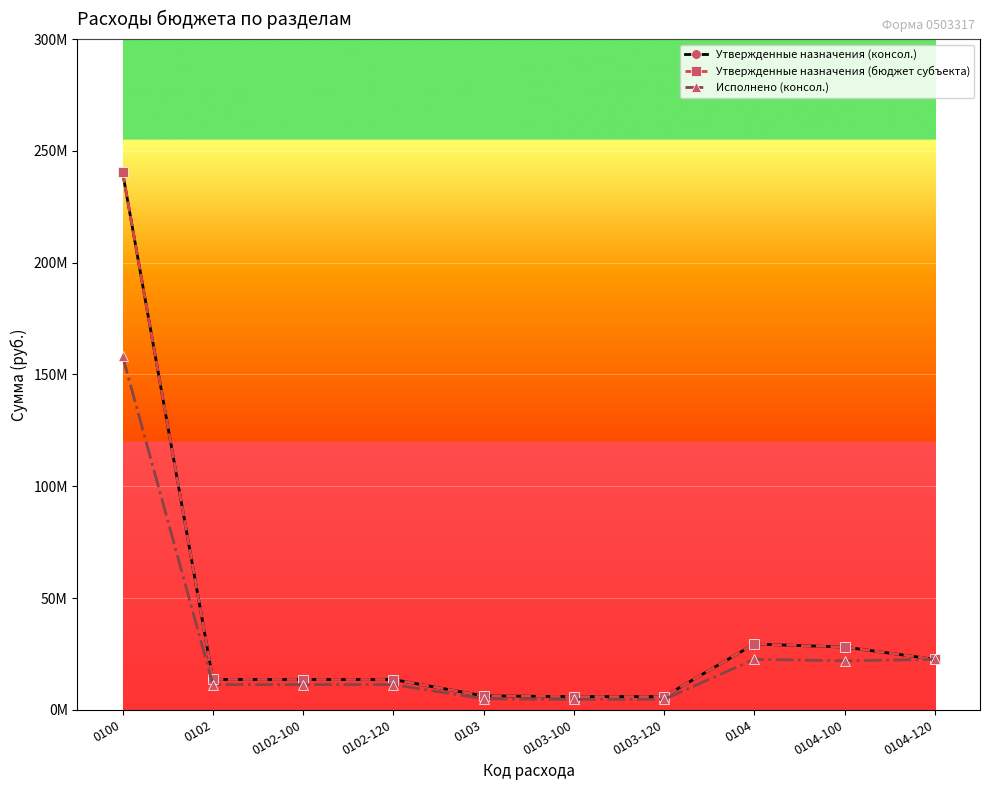

What is the sum of all Исполнено (консол.) values?

273102429.6